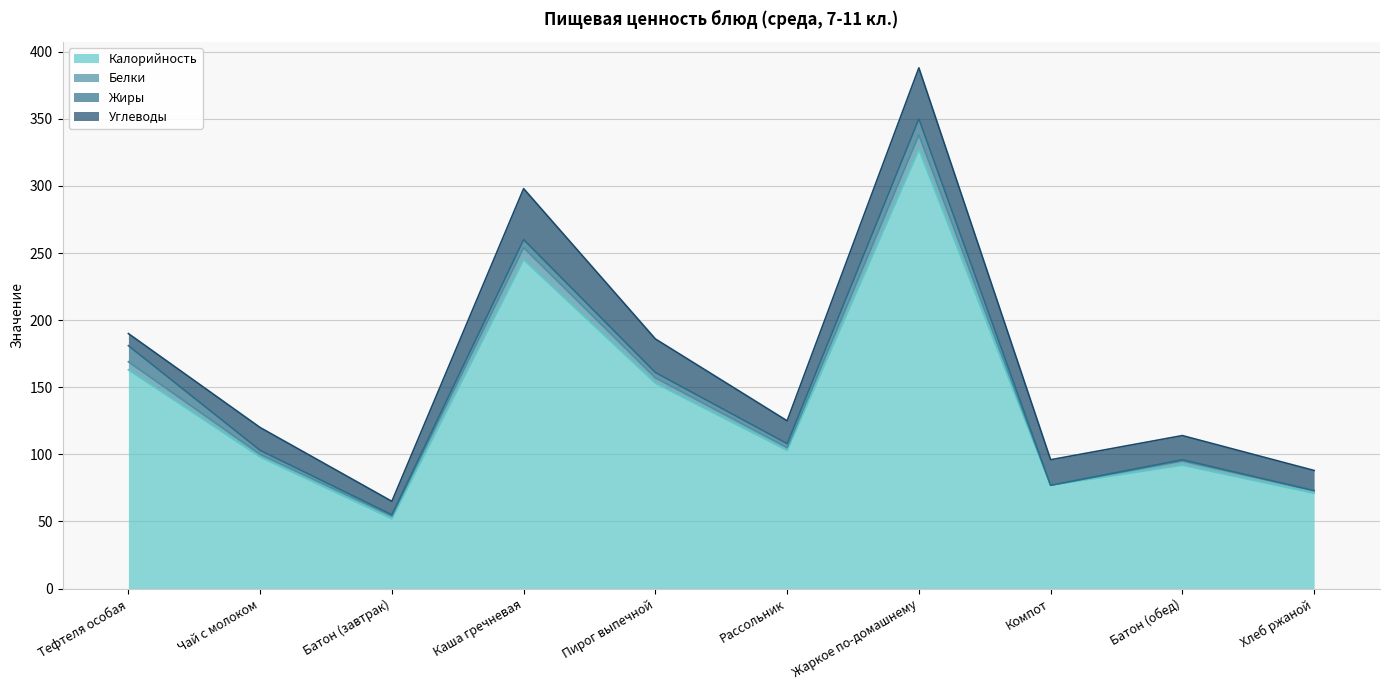

Rank the series at Жаркое по-домашнему from lowest to highest value.

Белки, Жиры, Углеводы, Калорийность